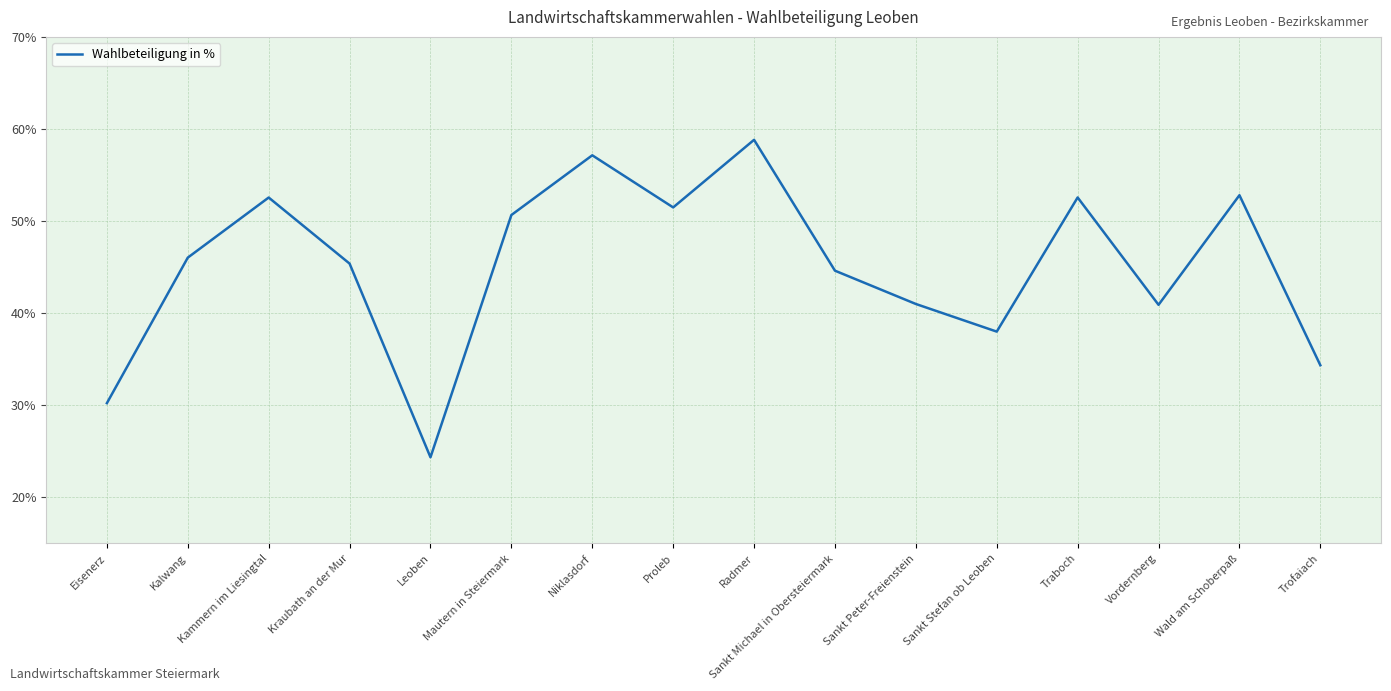

Which label corresponds to the smallest value in the chart?

Leoben